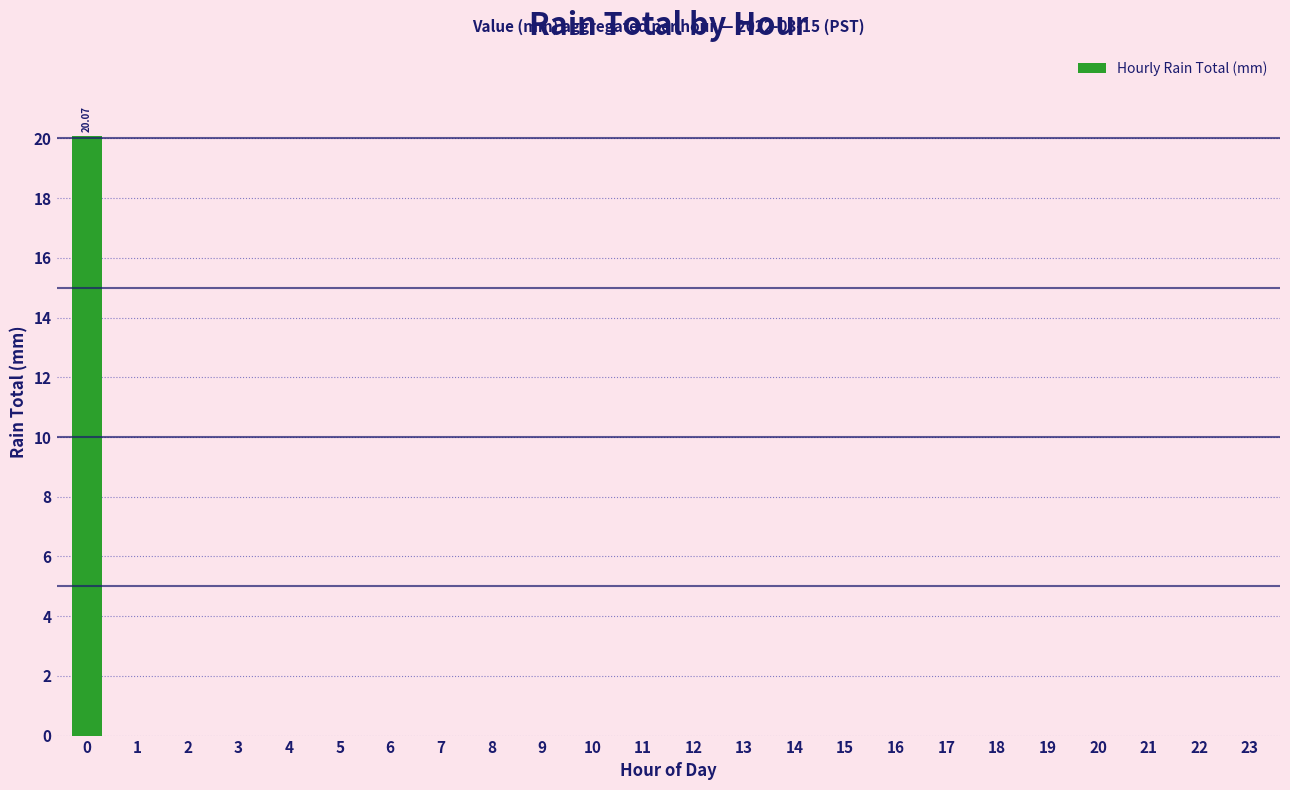

What is the sum of all values?

20.1